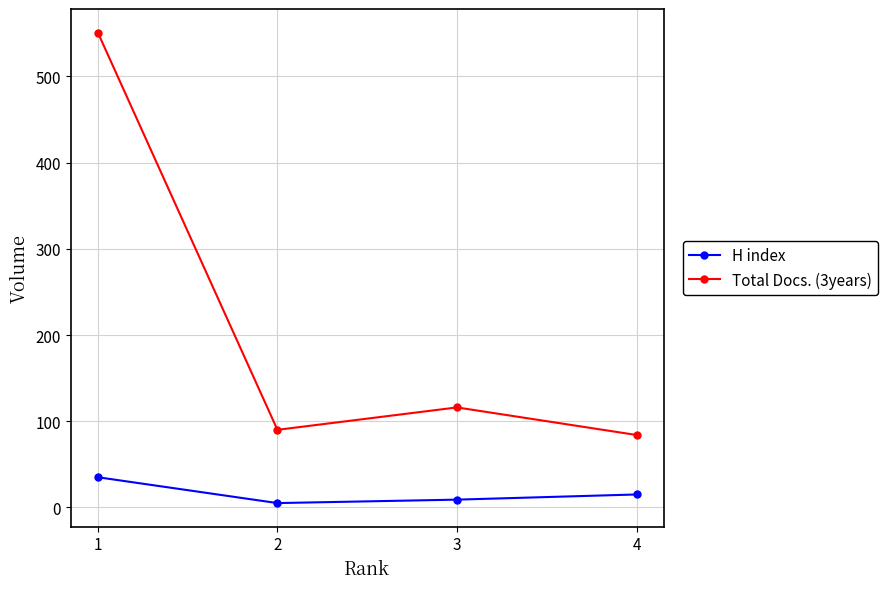

At which label does H index first exceed 15?

1